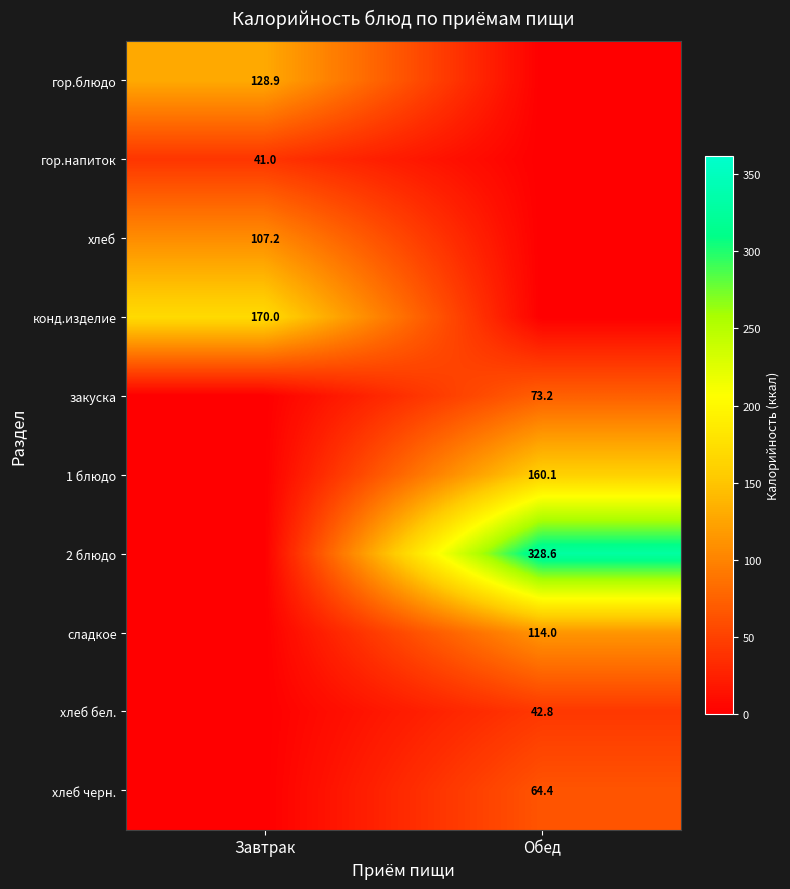

Count the number of data series in this chart.

10